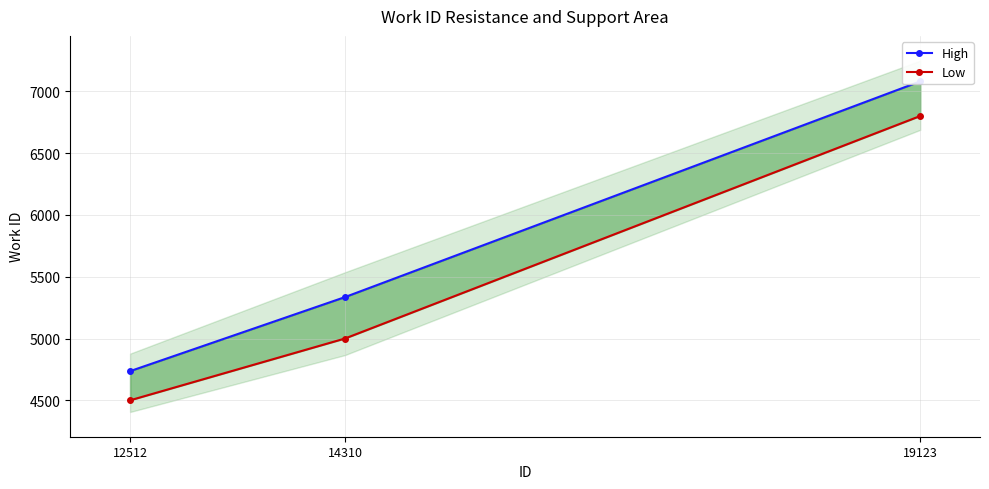

True or false: High has a value of 5335 at 14310.

True